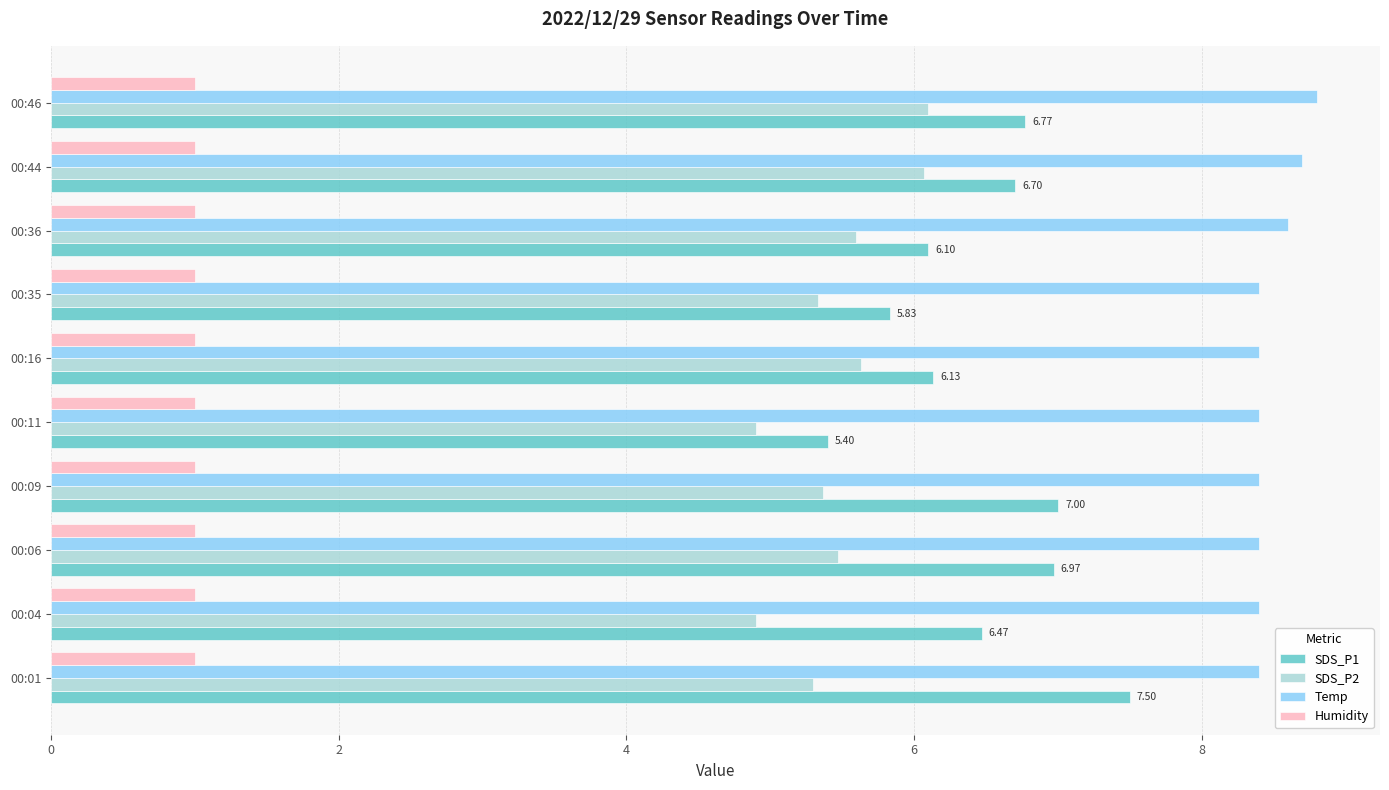

What is the spread (max minus min) of values at 00:16?

7.4